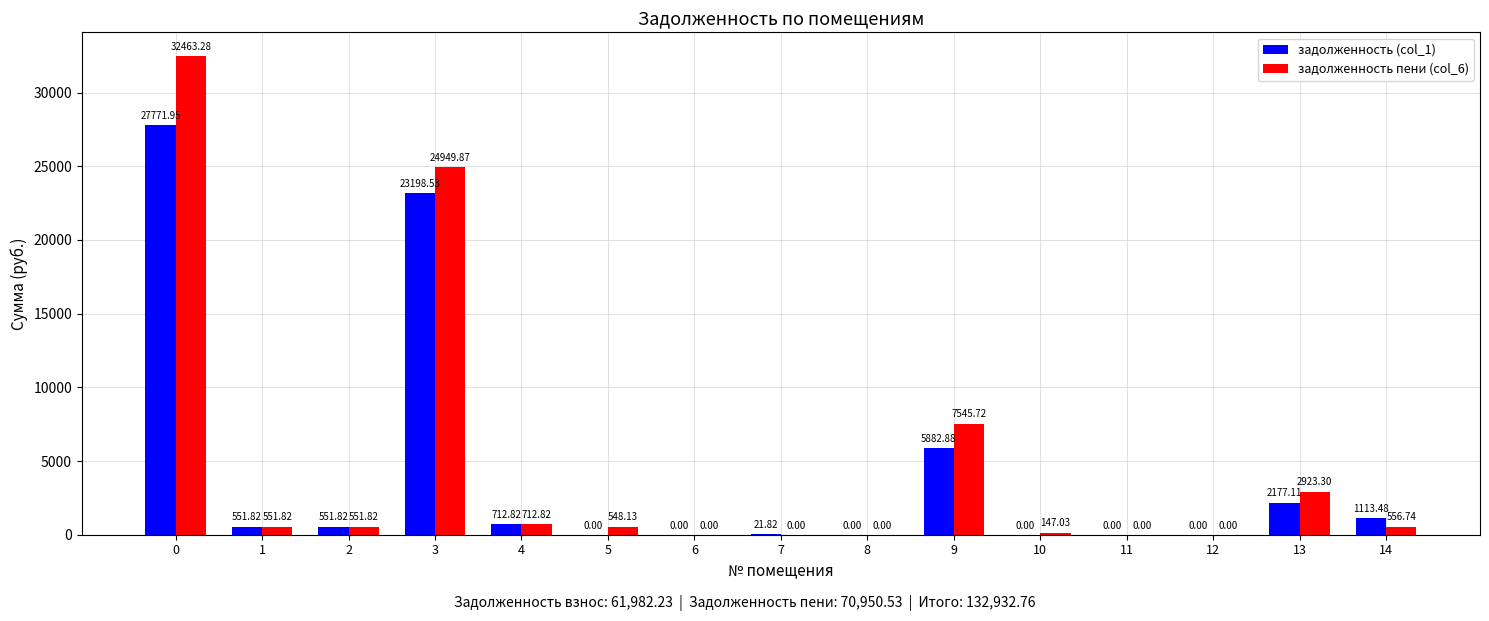

What is the total value across all series at 2?

1103.6